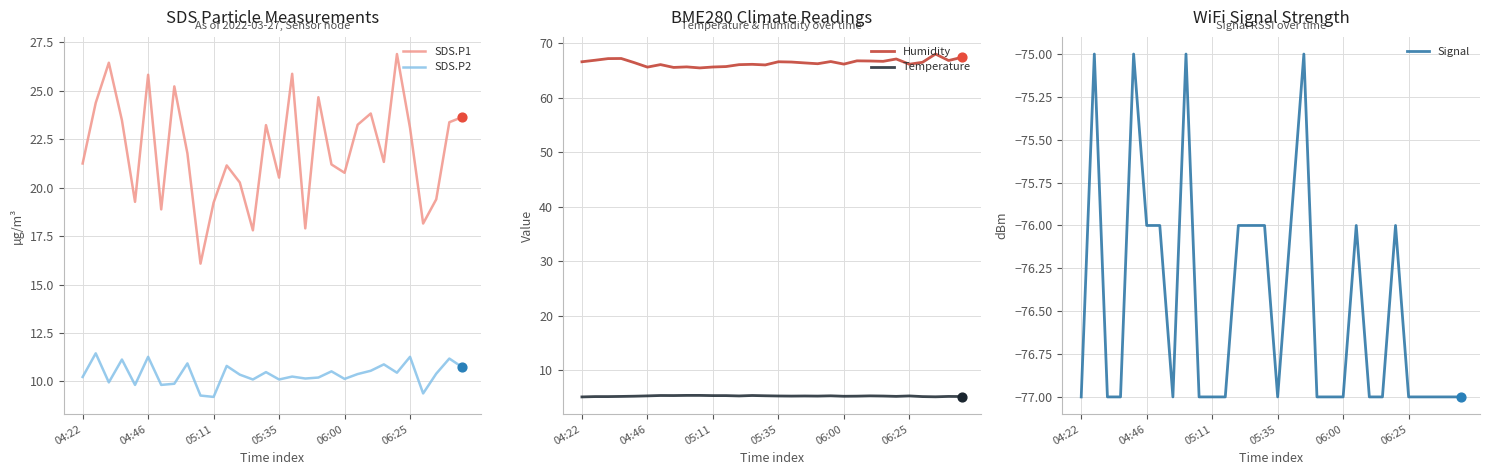

Is the value of SDS.P2 at 23 greater than the value of Temperature at 16?

Yes